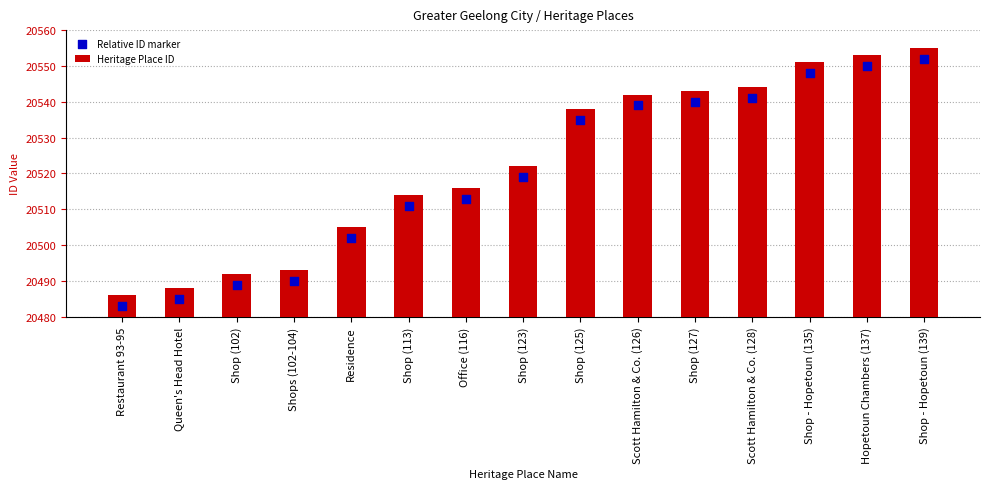

What are all the series names shown in the legend?

Heritage Place ID, Relative ID marker